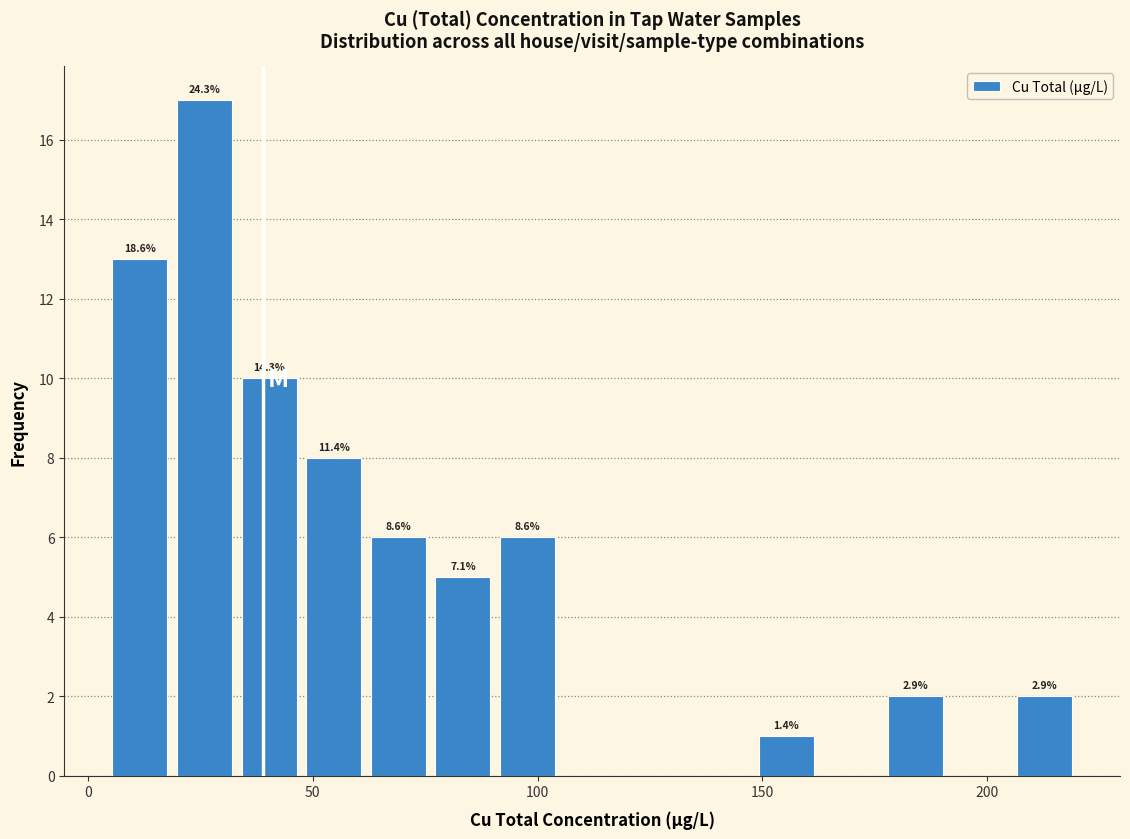

Around what value on the x-axis is the tallest bar? Give the approximate position of its centre, as read against the axis.

25